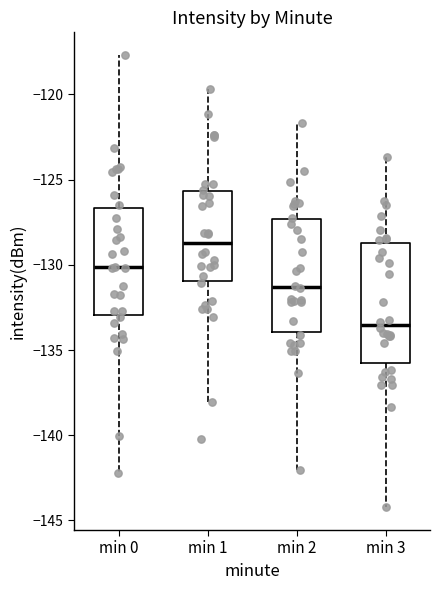

Which box's median line is the highest?

min 1